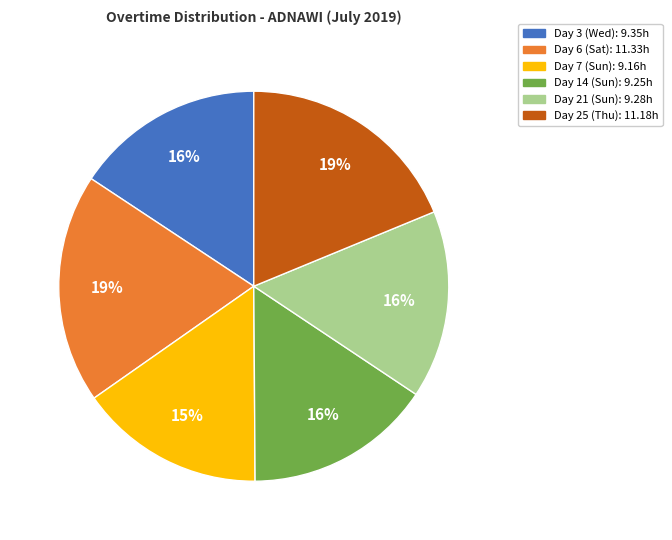

True or false: Day 25 (Thu) accounts for 24% of the total.

False